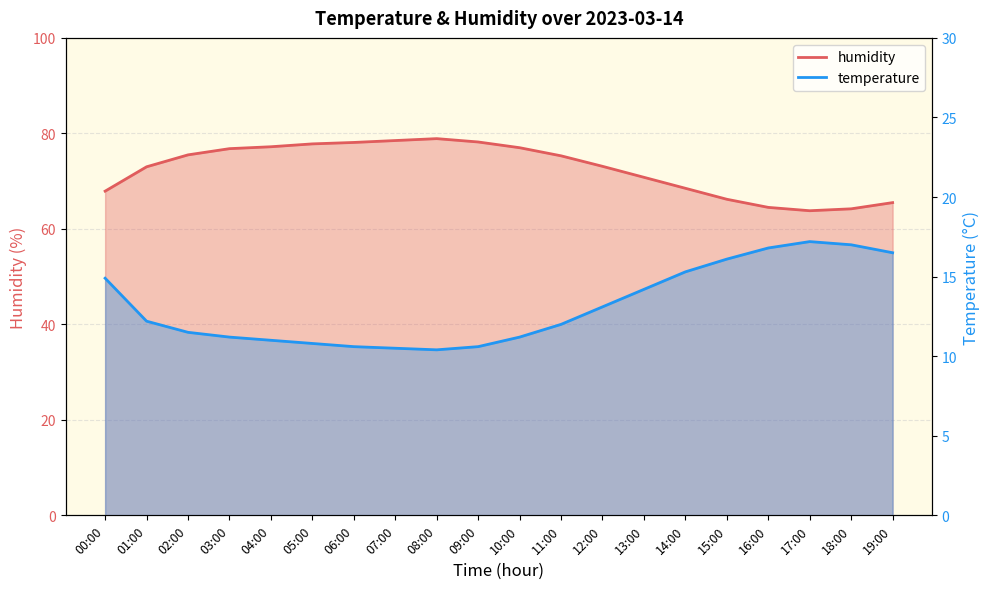

What is the difference between the humidity values at 08:00 and 00:00?

11.0